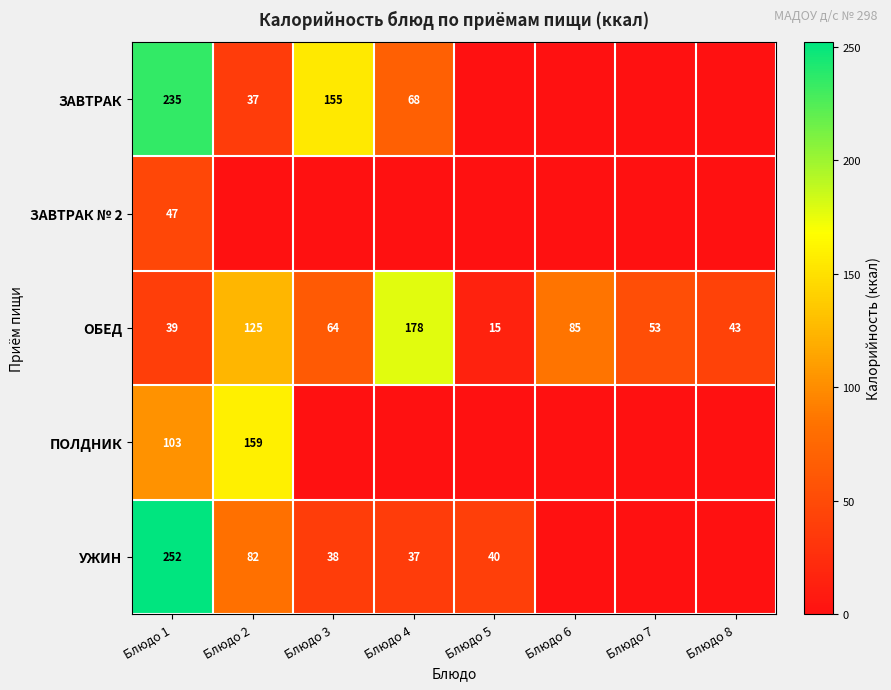

Is it true that ОБЕД equals 49 at Блюдо 2?

False